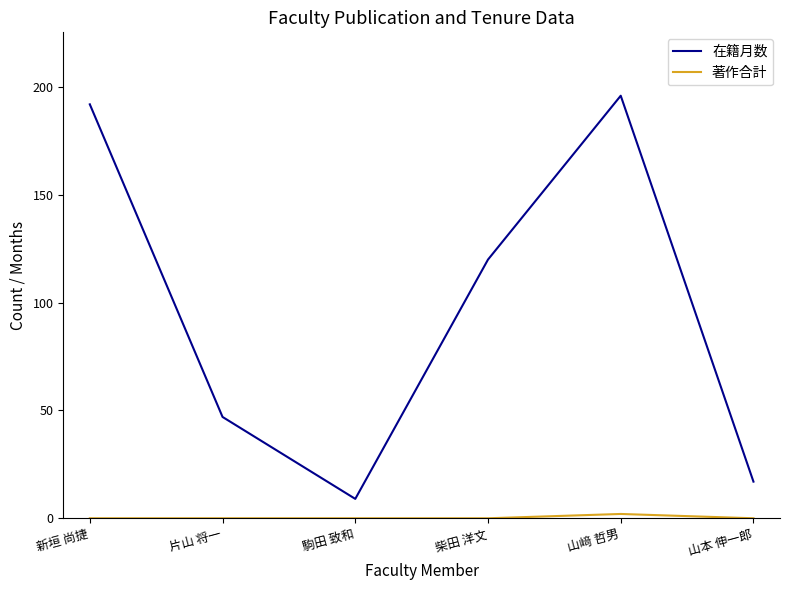

How many lines are shown in the chart?

2